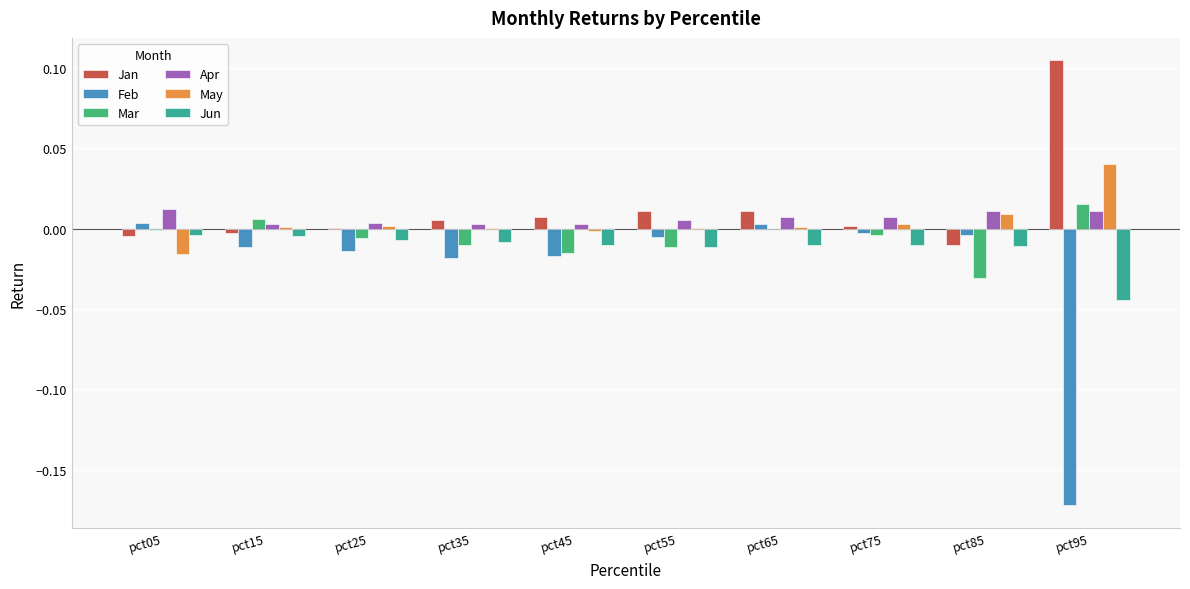

The May series shows 0.0 at pct65. True or false?

True